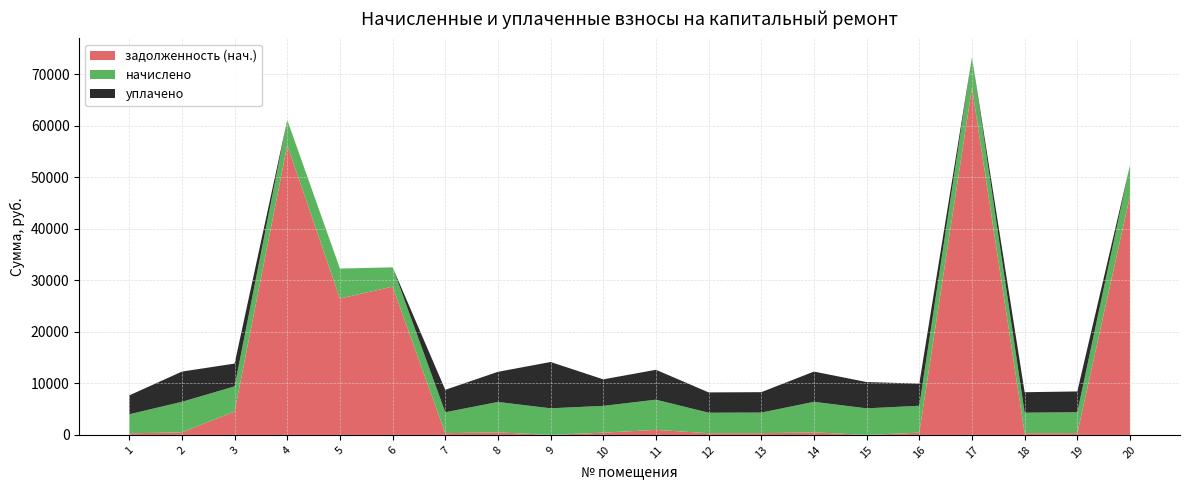

Reading left to right, extract all data points from this chart.

задолженность (нач.): 1=308.2	2=494.1	3=4549.9	4=56262.9	5=26487.8	6=28798.3	7=338.1	8=492.2	9=0.0	10=433.4	11=977.0	12=331.6	13=333.4	14=494.1	15=0.0	16=435.2	17=67465.0	18=331.6	19=339.0	20=46373.6
начислено: 1=3698.6	2=5929.1	3=4875.5	4=4897.9	5=5817.0	6=3743.5	7=4057.3	8=5906.6	9=5166.8	10=5200.6	11=5861.8	12=3978.8	13=4001.3	14=5929.1	15=5155.7	16=5222.9	17=5873.0	18=3978.8	19=4068.5	20=5951.4
уплачено: 1=3665.3	2=5875.6	3=4425.3	4=0.0	5=0.0	6=0.0	7=4358.9	8=5853.4	9=8991.4	10=5153.7	11=5808.9	12=3943.0	13=3965.2	14=5875.6	15=5109.2	16=4305.3	17=0.0	18=3978.8	19=4031.8	20=0.0